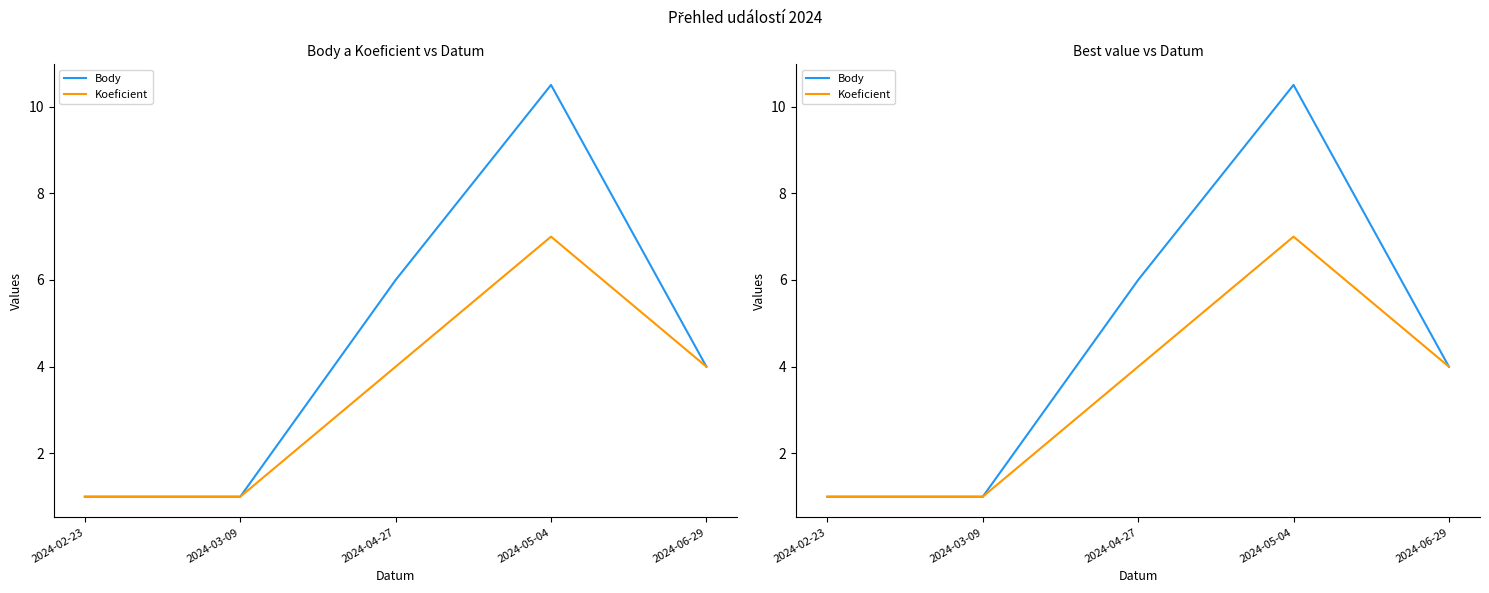

How many series are shown in this chart?

2